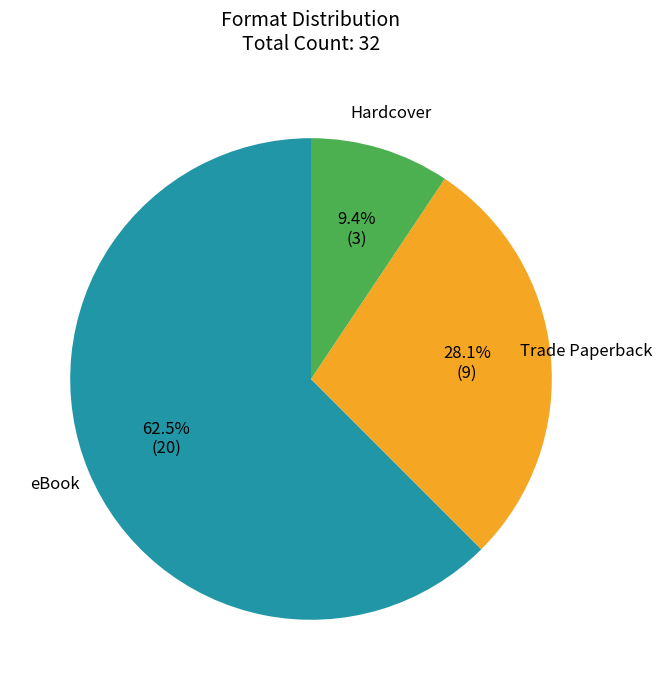

How much of the chart is everything except Hardcover?

90.6%